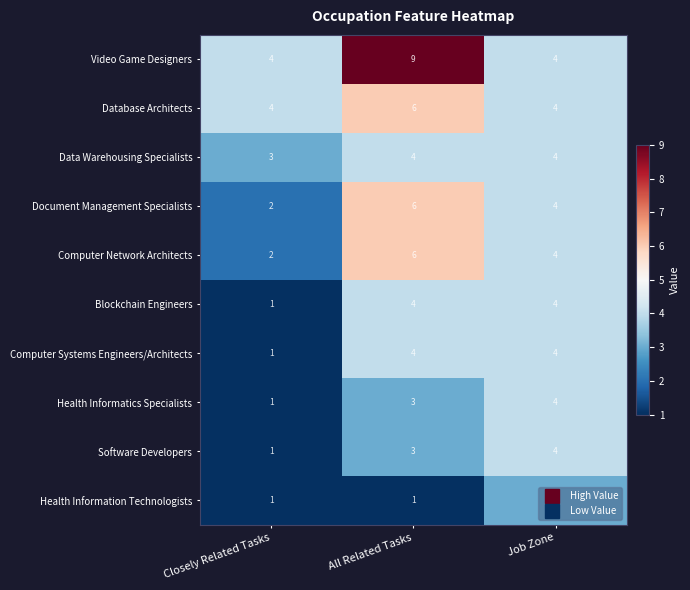

What is the average value of the Video Game Designers series?

6